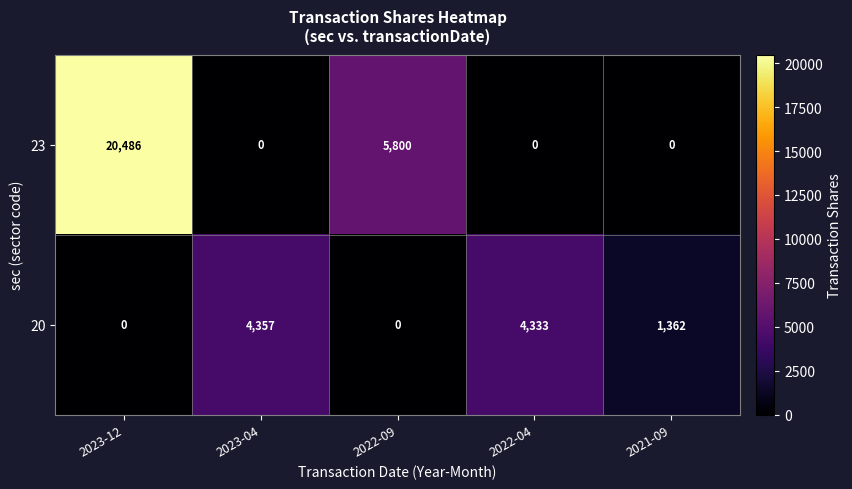

At which label is 23 closest to 10243?

2022-09